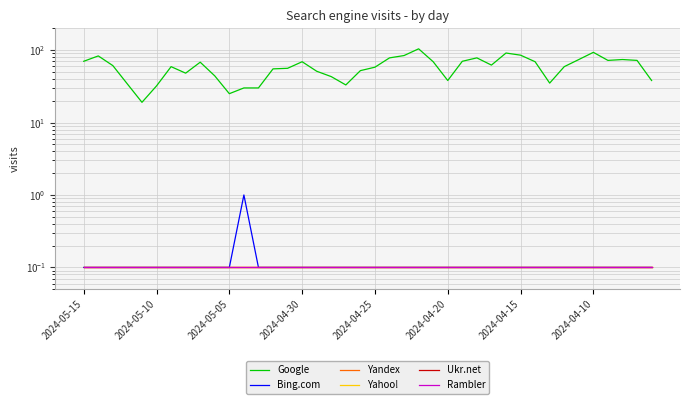

Which series has the widest spread of values?

Google